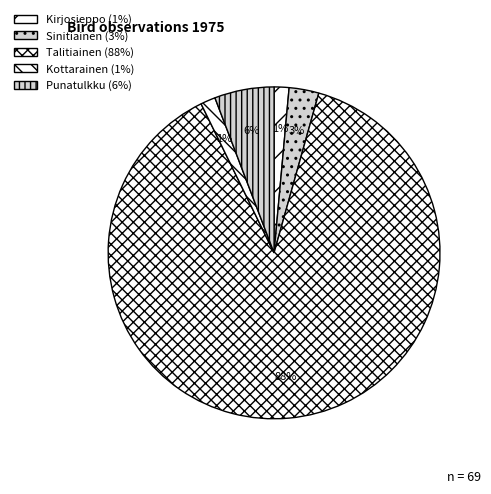

Is there a majority slice in this chart?

Yes